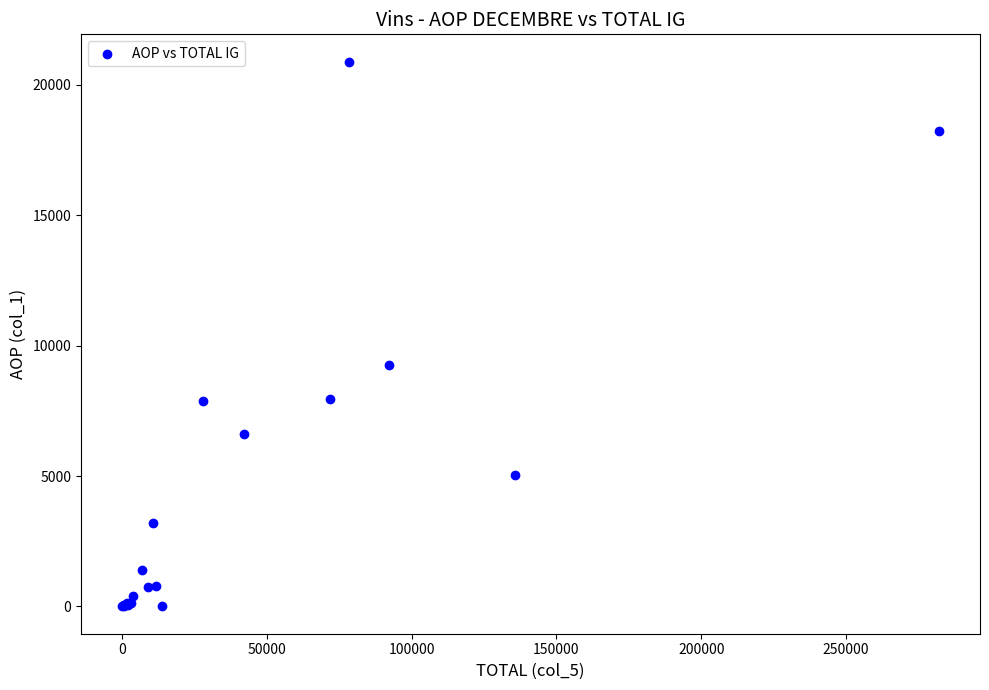

What Y value in the scatter plot is closest to 10447?

9259